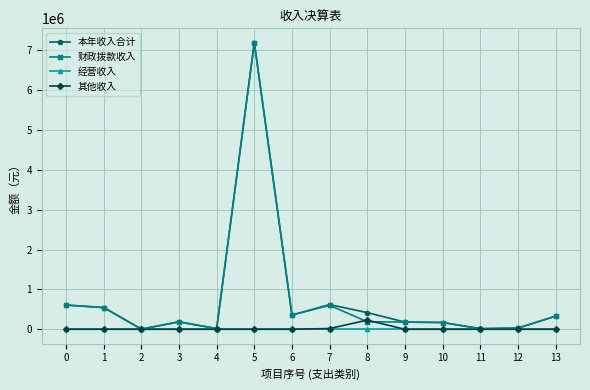

What is the value of the 本年收入合计 point at the 14th from the left?

328482.0